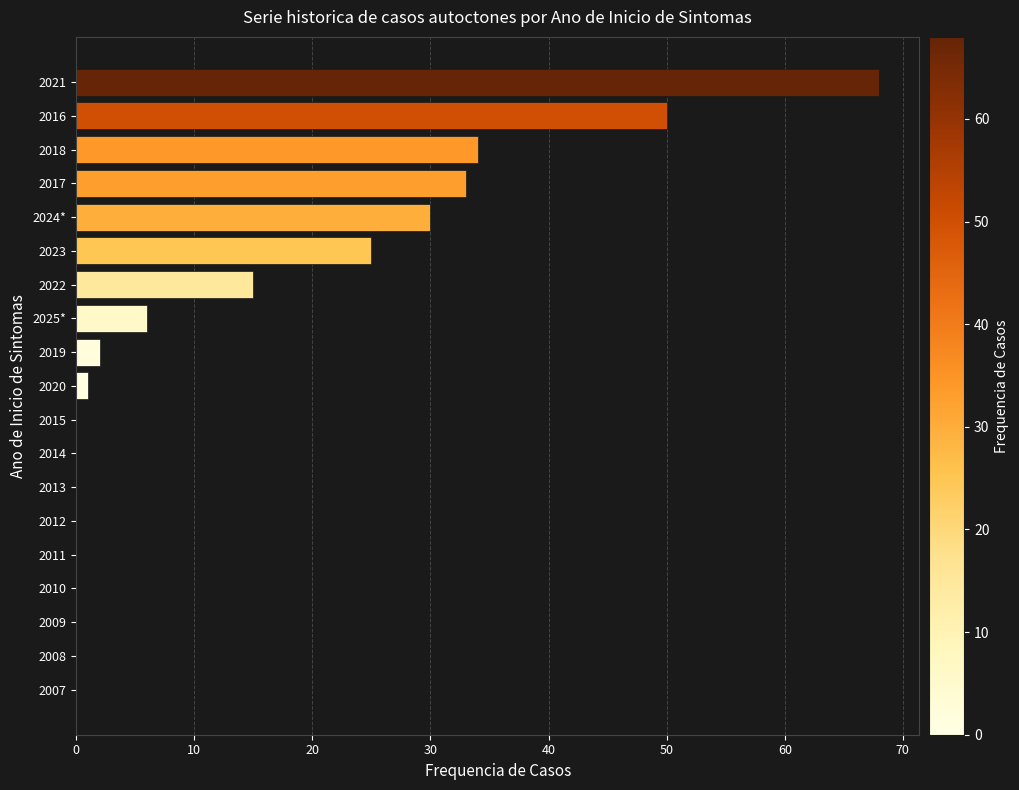

At which label is the value closest to 34?

2018